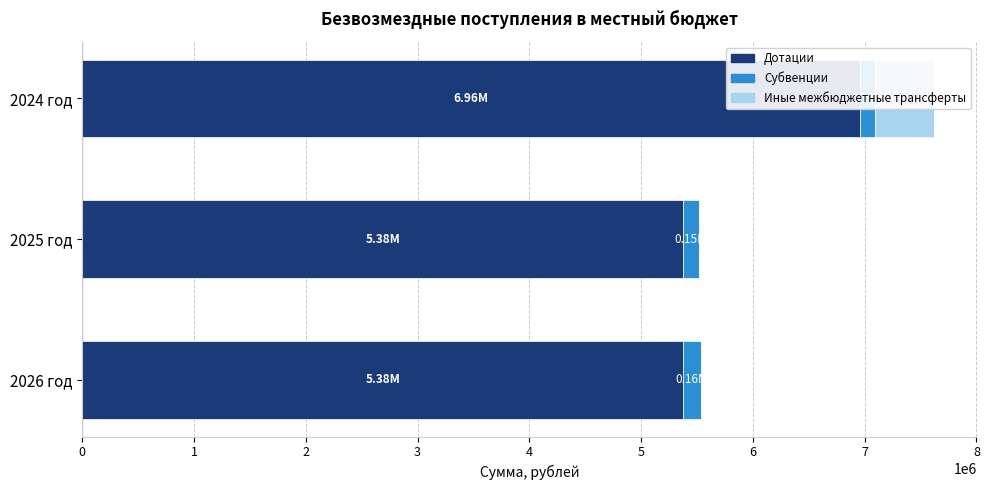

Is the value of Субвенции at 2025 год greater than the value of Дотации at 2025 год?

No